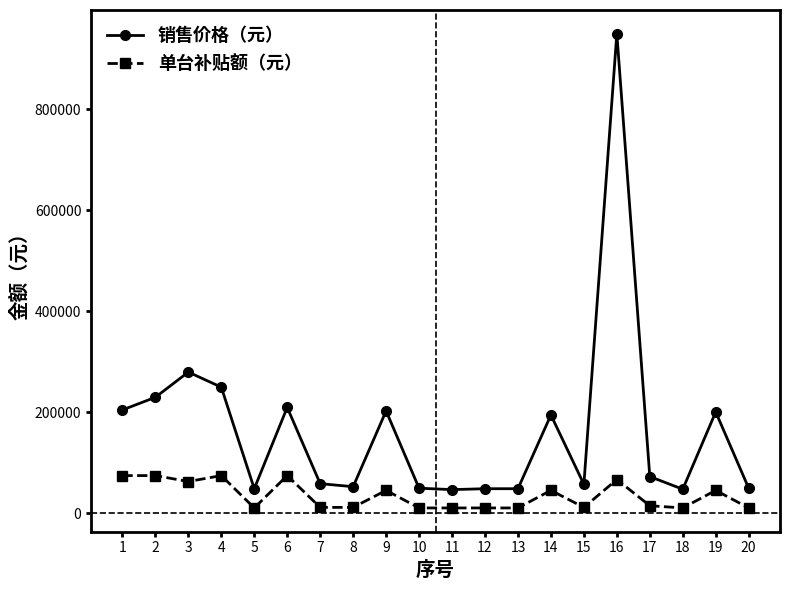

True or false: 单台补贴额（元） and 销售价格（元） cross at least once.

False